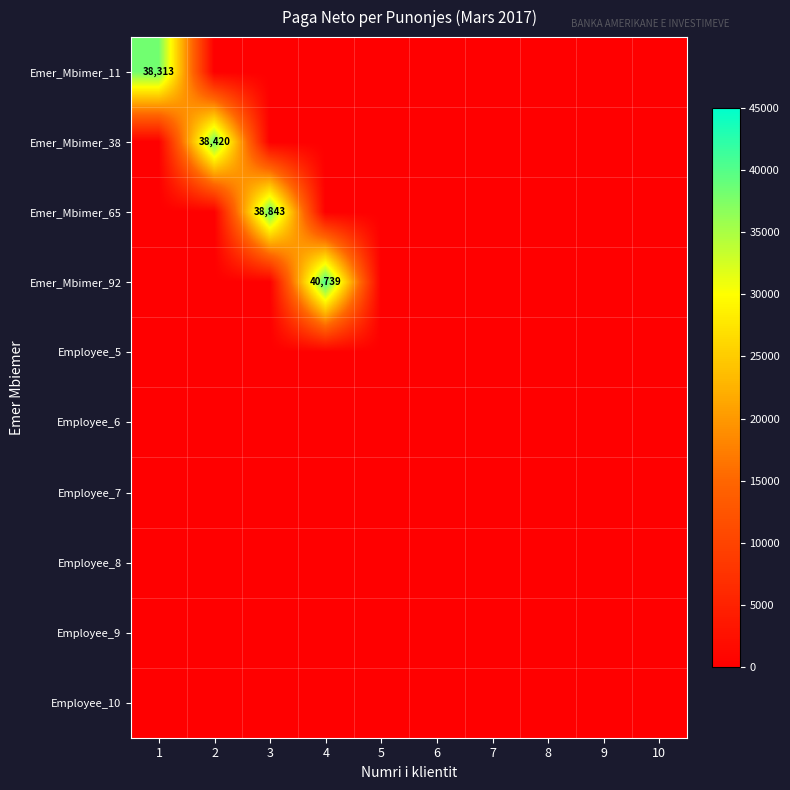

Where is Employee_5 nearest to the value 0?

1